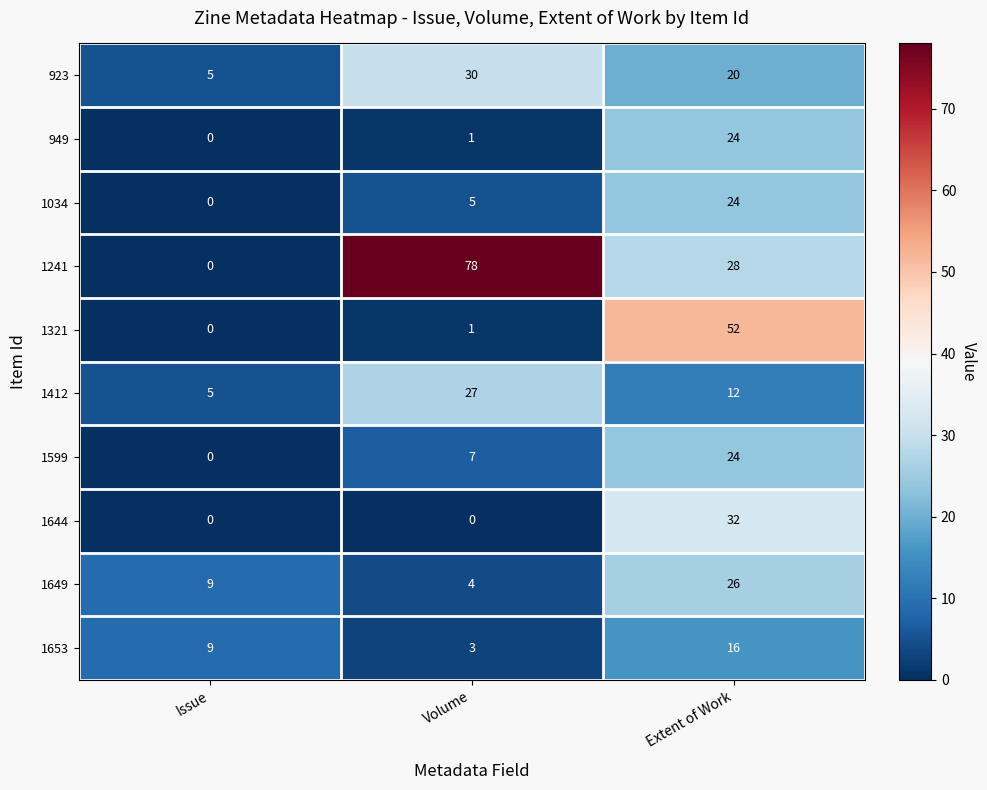

Is it true that 1321 equals 72 at Extent of Work?

False